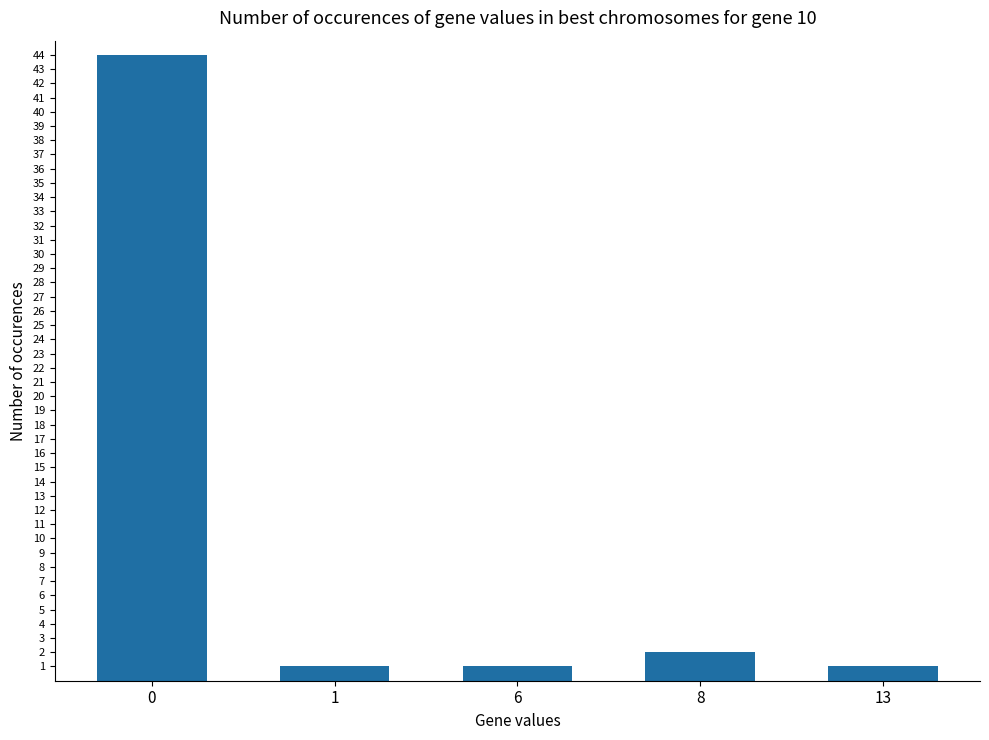

Count the number of data series in this chart.

1